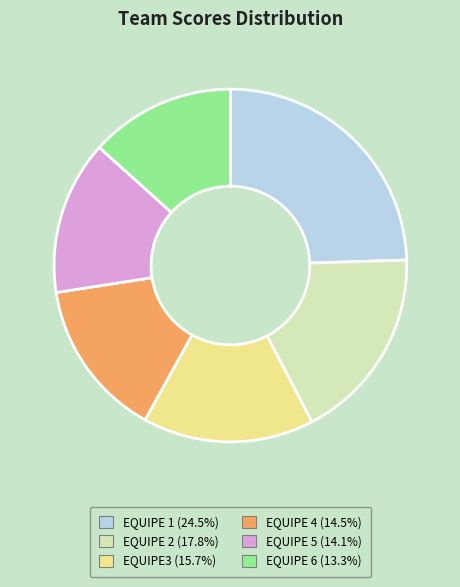

Does EQUIPE 6 represent more than half of the total?

No